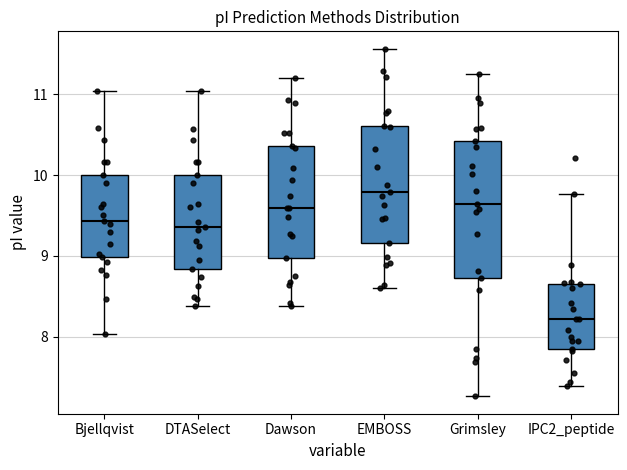

Reading left to right, read every box against the y-axis: the position of its median line, the range the box covers, and the ends of its whiskers. The values are not printed on the chart, so give them approximately, as read against the axis.

Bjellqvist: median 9.4, box 9.0 to 10.0, whiskers 8.0 to 11.0
DTASelect: median 9.4, box 8.8 to 10.0, whiskers 8.4 to 11.0
Dawson: median 9.6, box 9.0 to 10.4, whiskers 8.4 to 11.2
EMBOSS: median 9.8, box 9.2 to 10.6, whiskers 8.6 to 11.6
Grimsley: median 9.6, box 8.7 to 10.4, whiskers 7.3 to 11.3
IPC2_peptide: median 8.2, box 7.8 to 8.7, whiskers 7.4 to 9.8